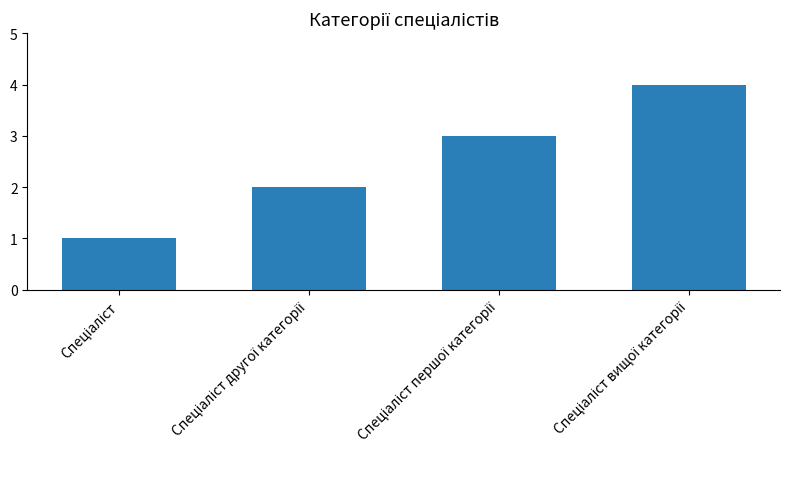

Reading left to right, list all the values displayed in this chart.

1	2	3	4